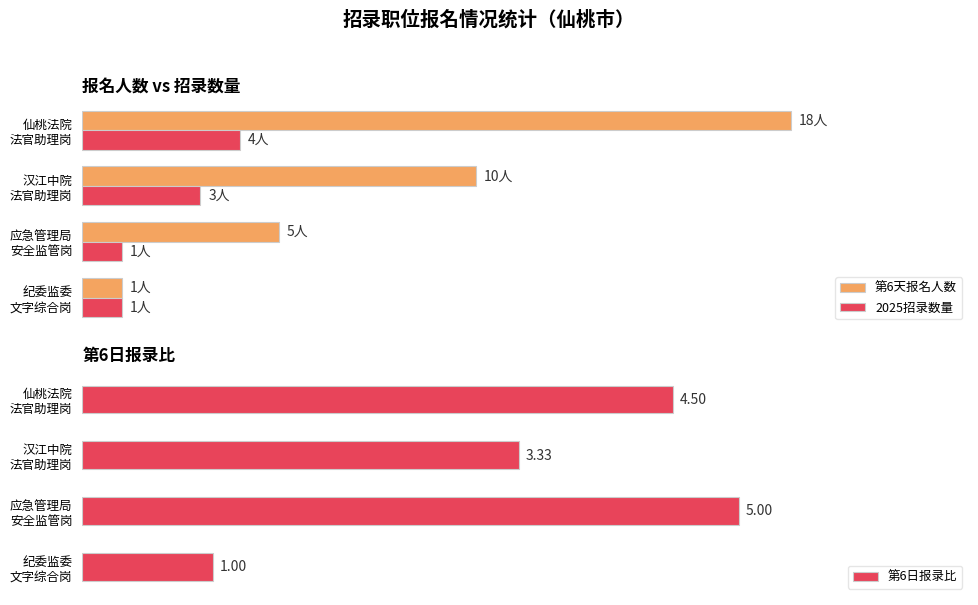

Reading left to right, extract all data points from this chart.

第6天报名人数: 1.0	5.0	10.0	18.0
2025招录数量: 1.0	1.0	3.0	4.0
第6日报录比: 1.0	5.0	3.3	4.5